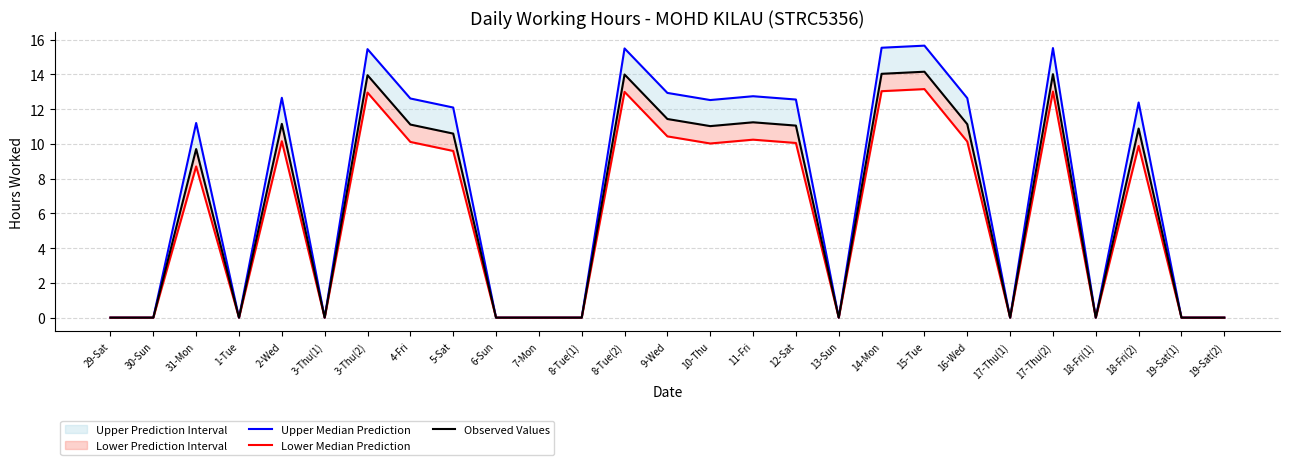

Rank the series at 31-Mon from highest to lowest value.

Upper Median Prediction, Observed Values, Lower Median Prediction